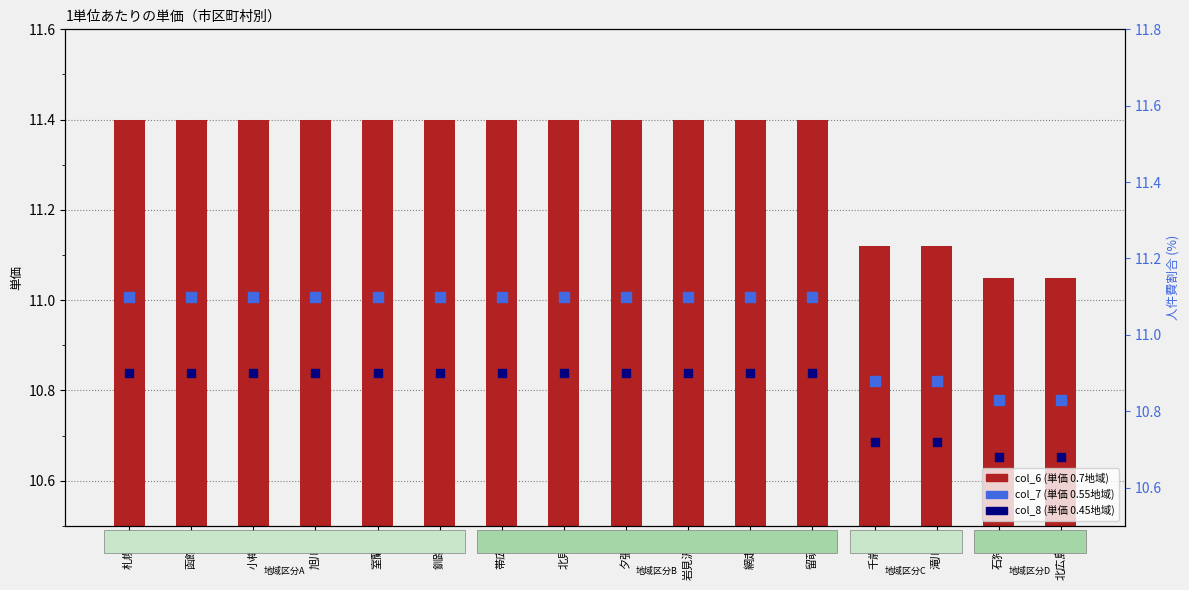

Which series has the largest total across all categories?

col_6 (0.7)